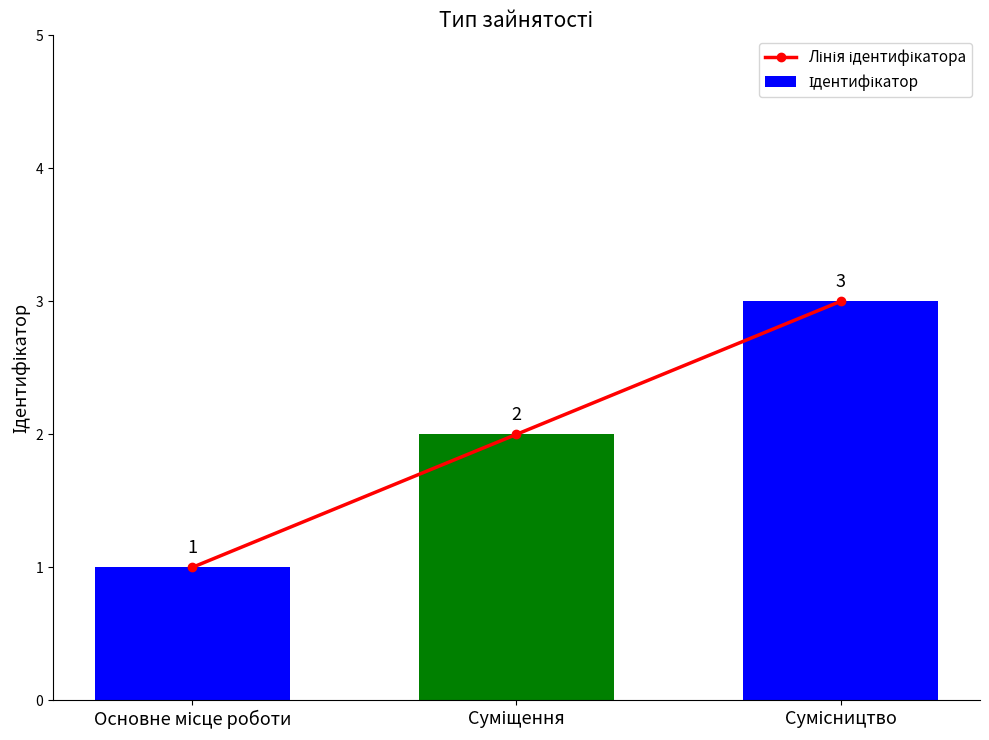

What value does the Лінія ідентифікатора series have at Основне місце роботи?

1